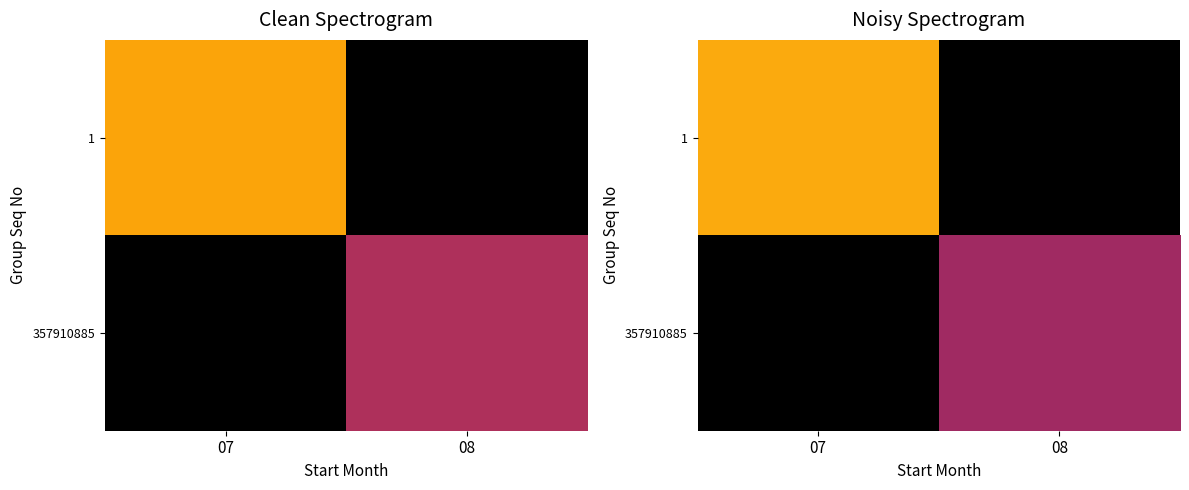

The 1 series shows 7.8 at 07. True or false?

False